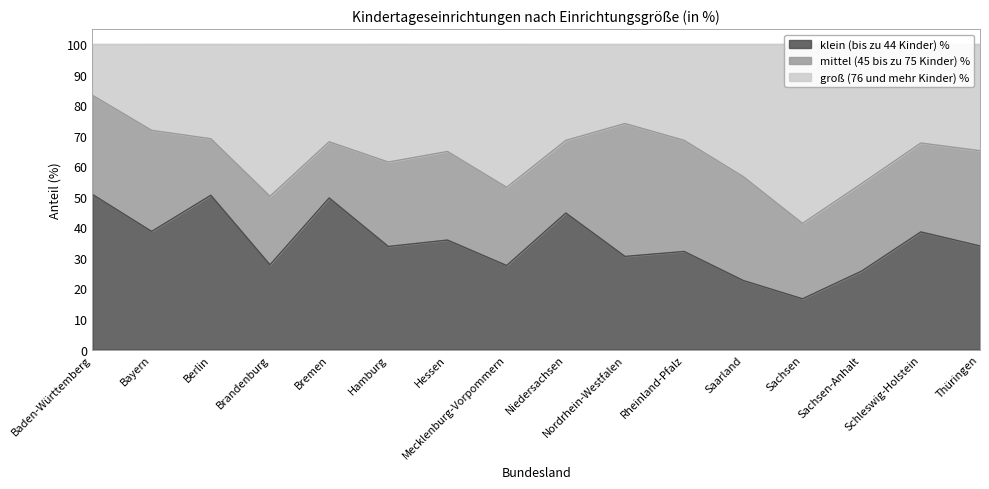

What is the maximum value for klein (bis zu 44 Kinder) %?

50.8